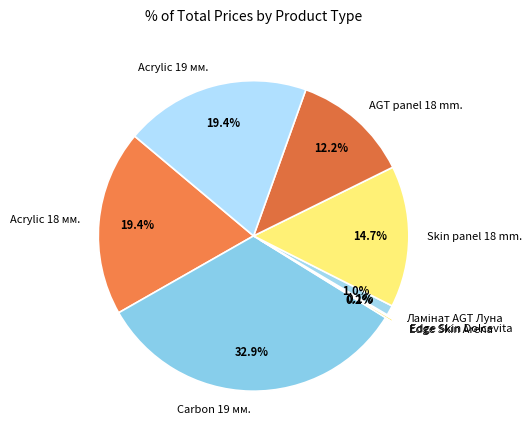

Is there any slice that represents more than half of the pie?

No